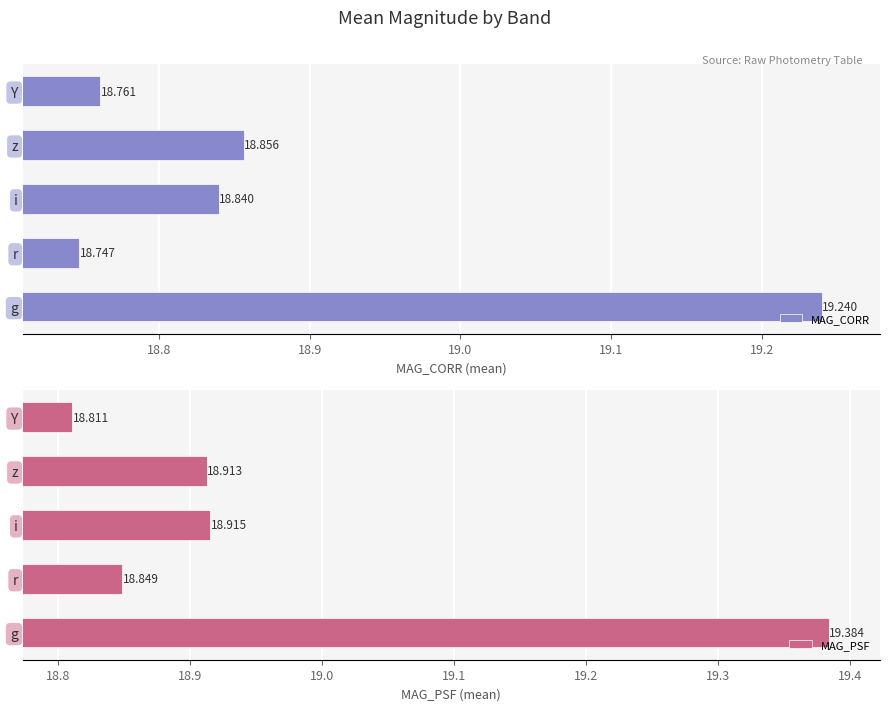

What are all the series names shown in the legend?

MAG_CORR, MAG_PSF